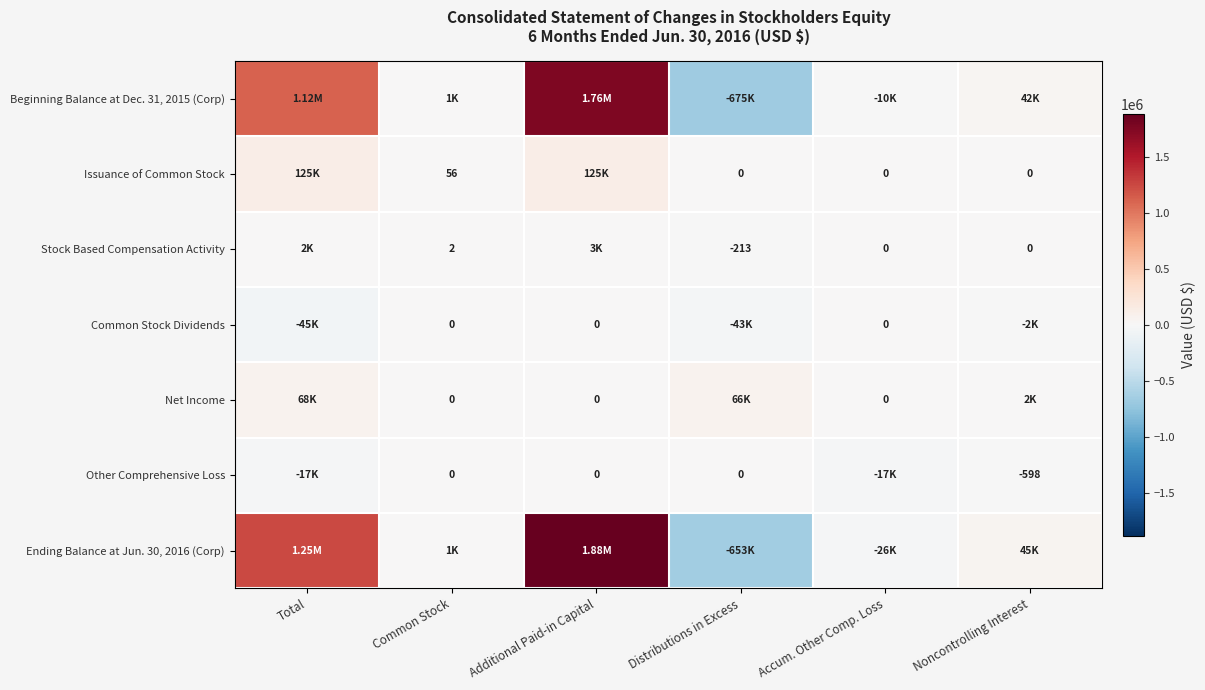

What is the difference between the Stock Based Compensation Activity values at Distributions in Excess and Noncontrolling Interest?

213